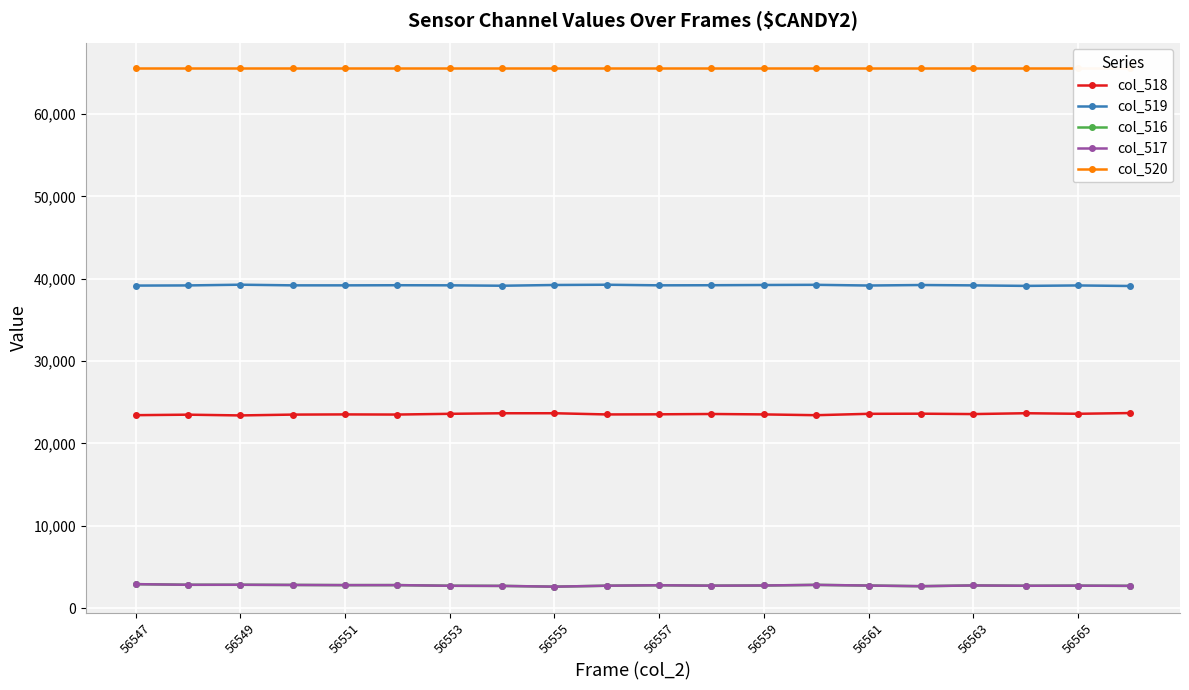

At which label does col_518 first exceed 23572?

56553